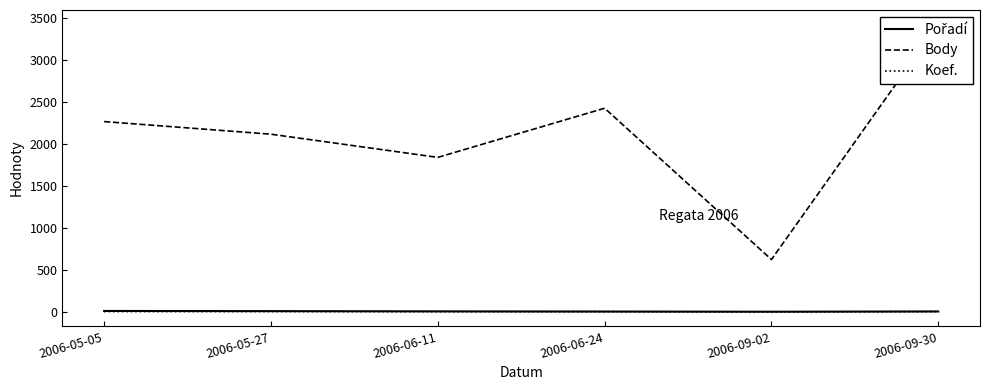

What position from the right is 2006-09-02?

2